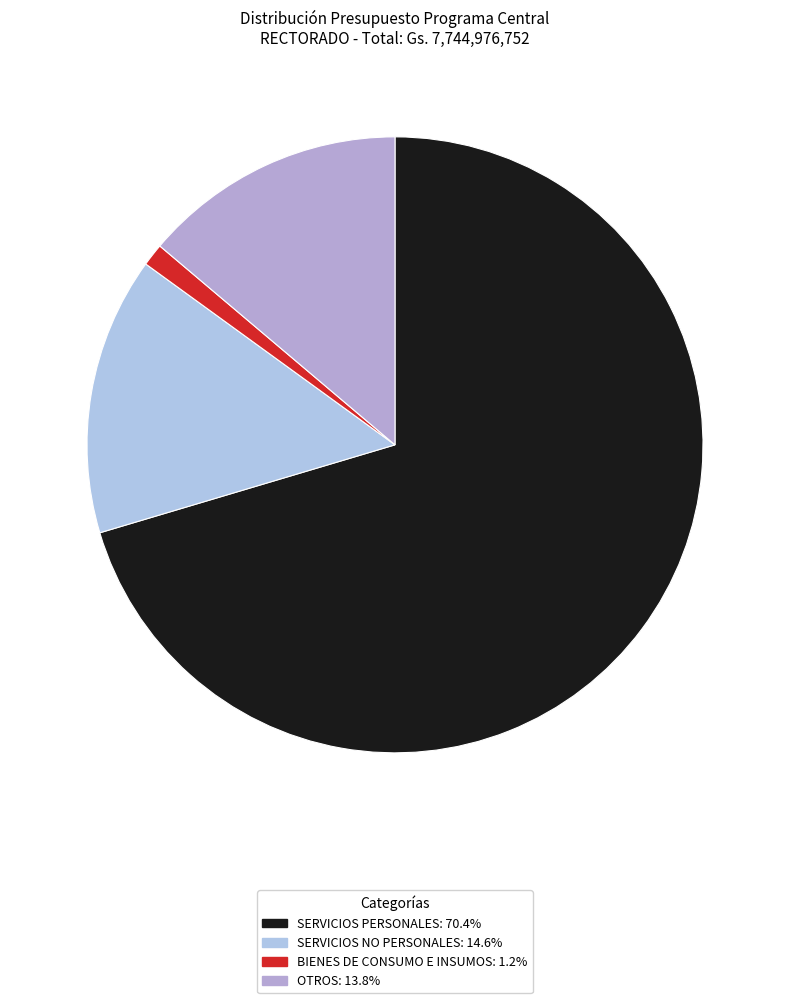

Which has a higher value, SERVICIOS NO PERSONALES or BIENES DE CONSUMO E INSUMOS?

SERVICIOS NO PERSONALES